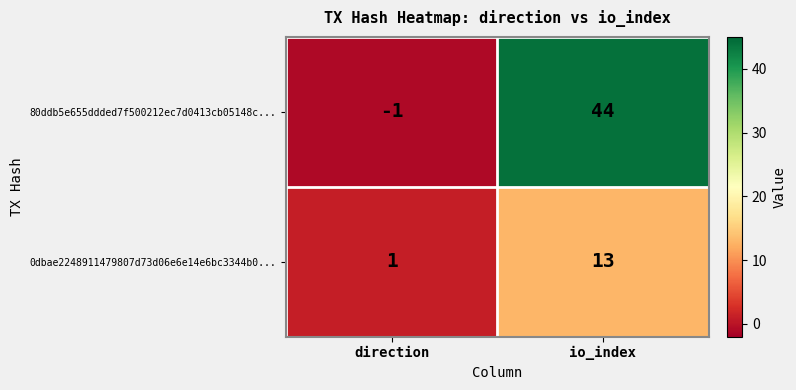

At which label is 80ddb5e655ddded7f500212ec7d0413cb05148c... closest to 21?

direction